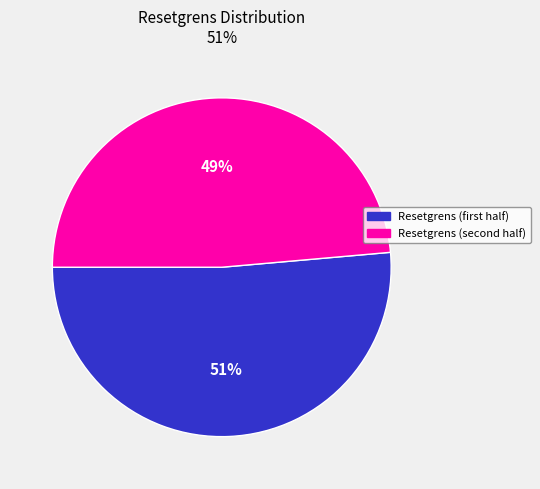

To the nearest percent, what is the average slice percentage?

50%